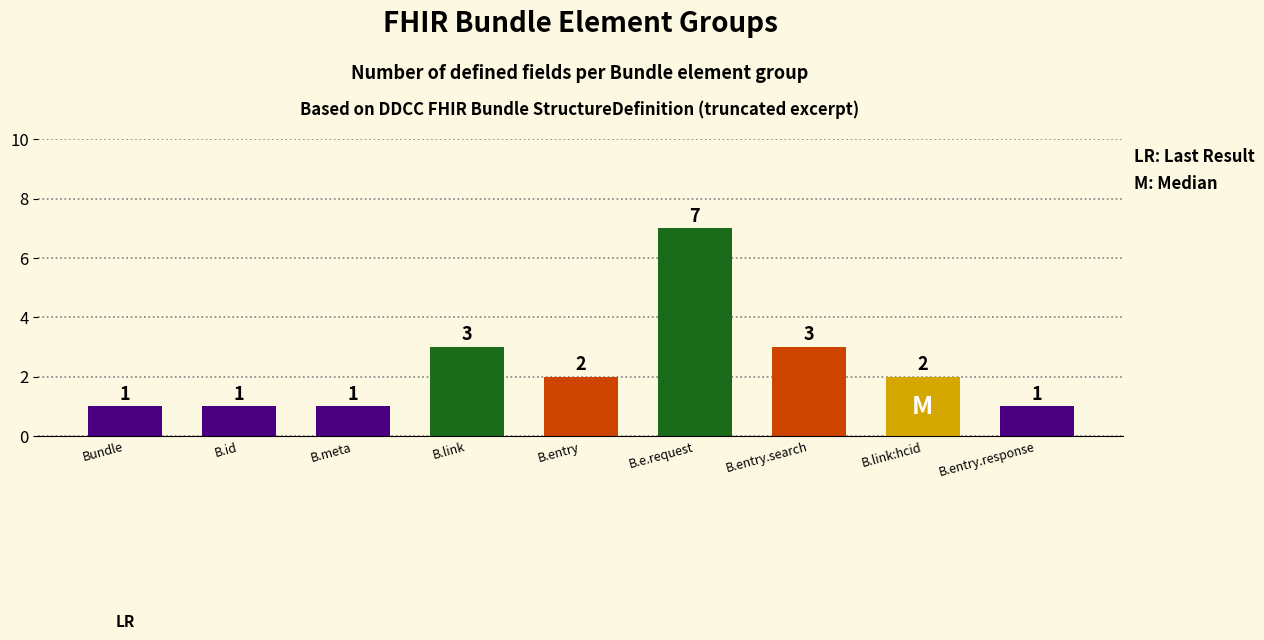

Are the bars grouped side by side (vs. stacked)?

No